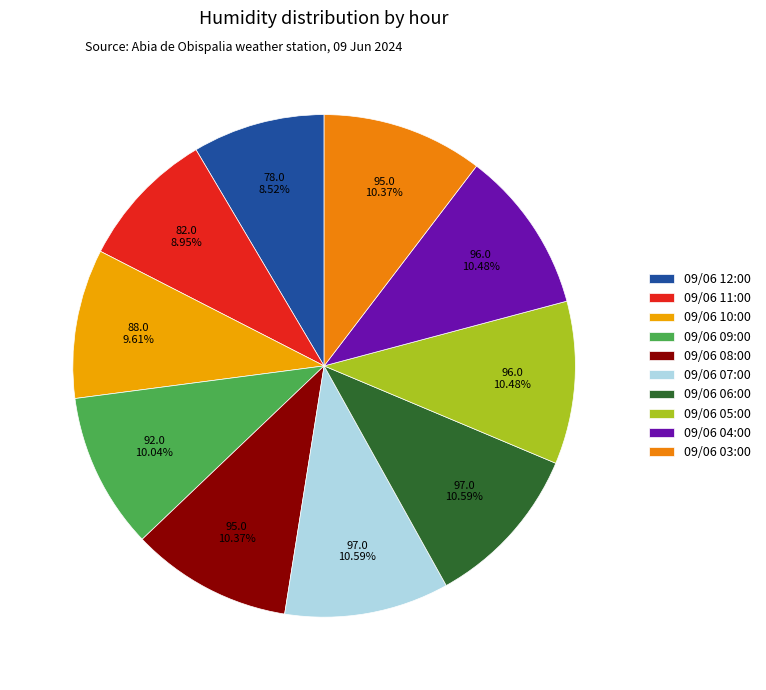

To the nearest percent, what portion does 09/06 08:00 represent?

10%